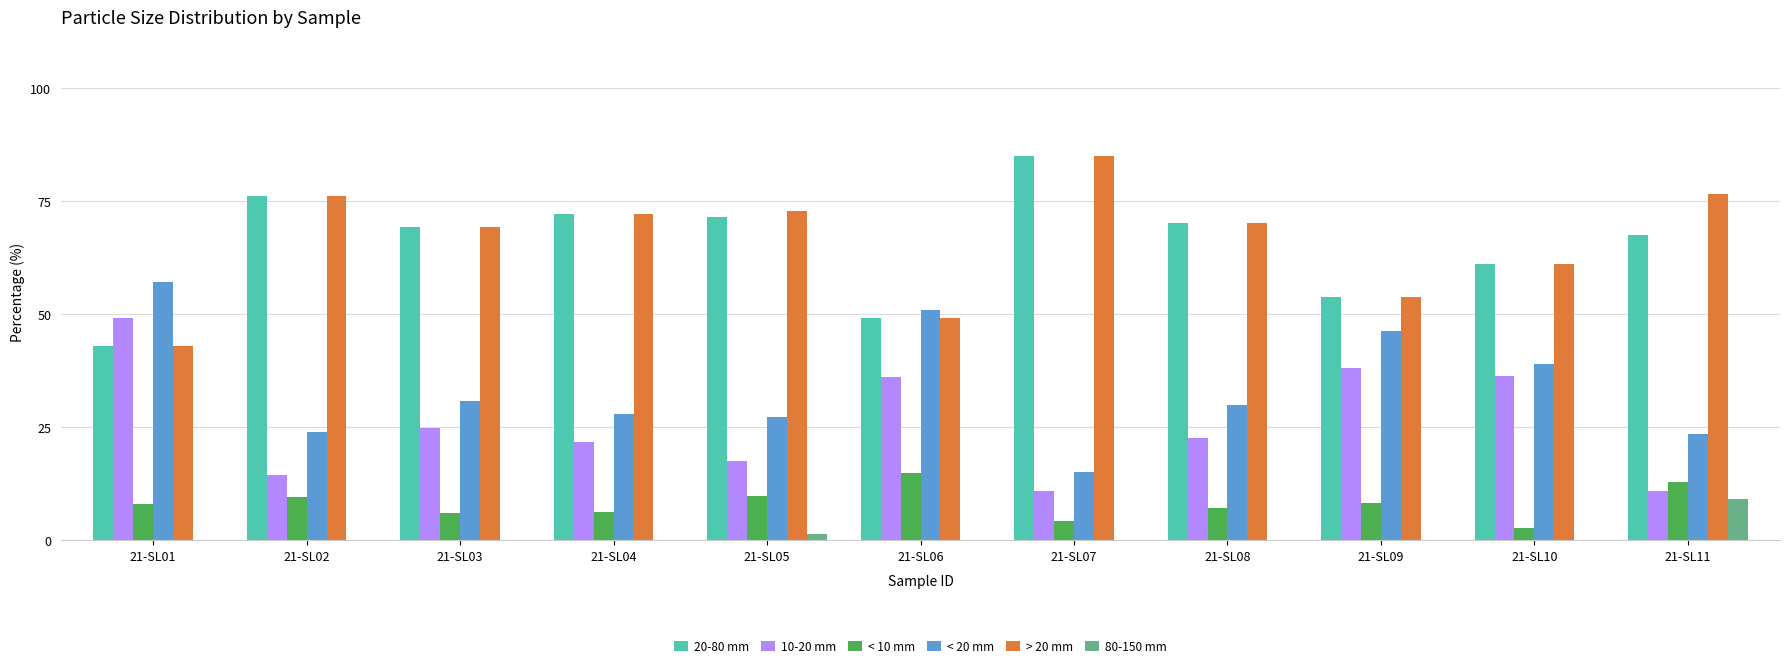

At which label is 20-80 mm closest to 63?

21-SL10